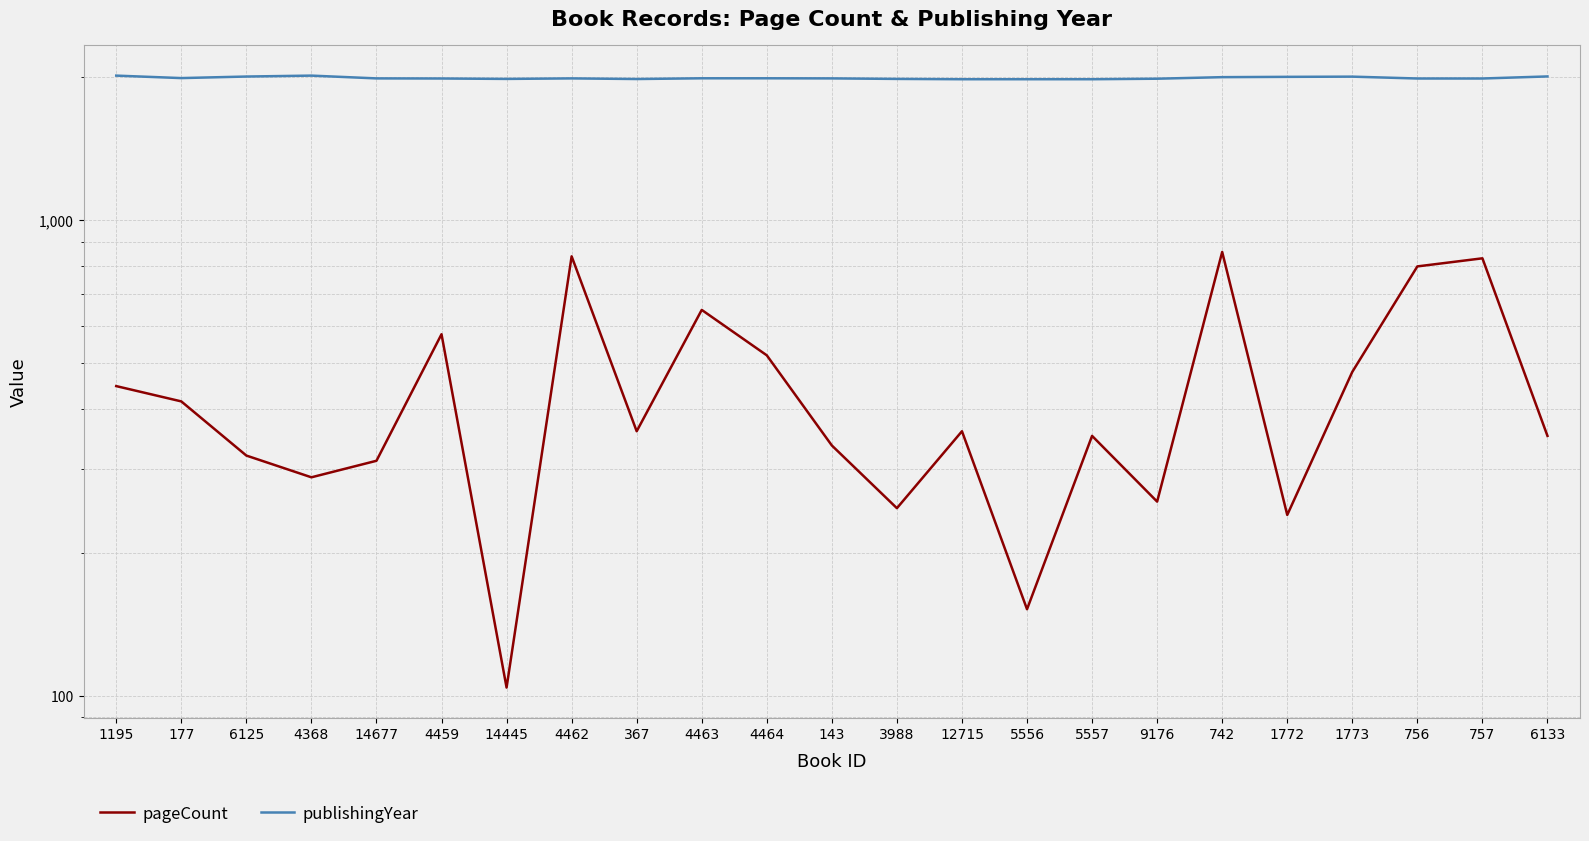

What is the minimum value for pageCount?

104